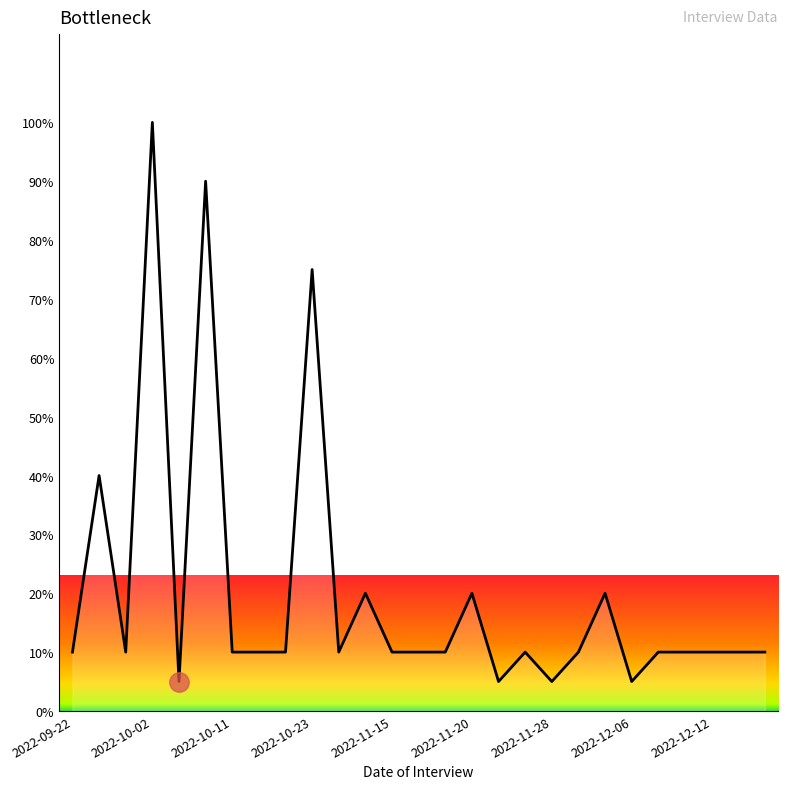

What is the sum of all values?

545